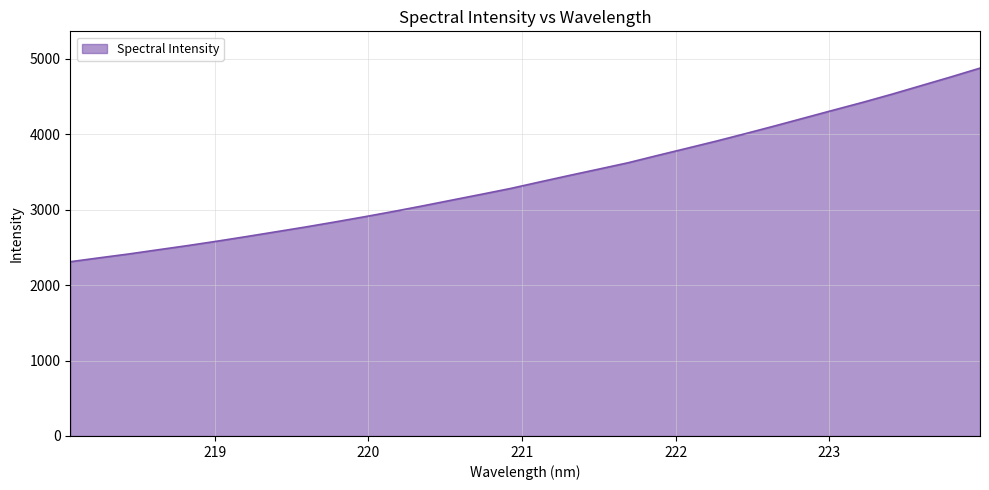

What is the difference between the maximum and minimum values?

2566.6